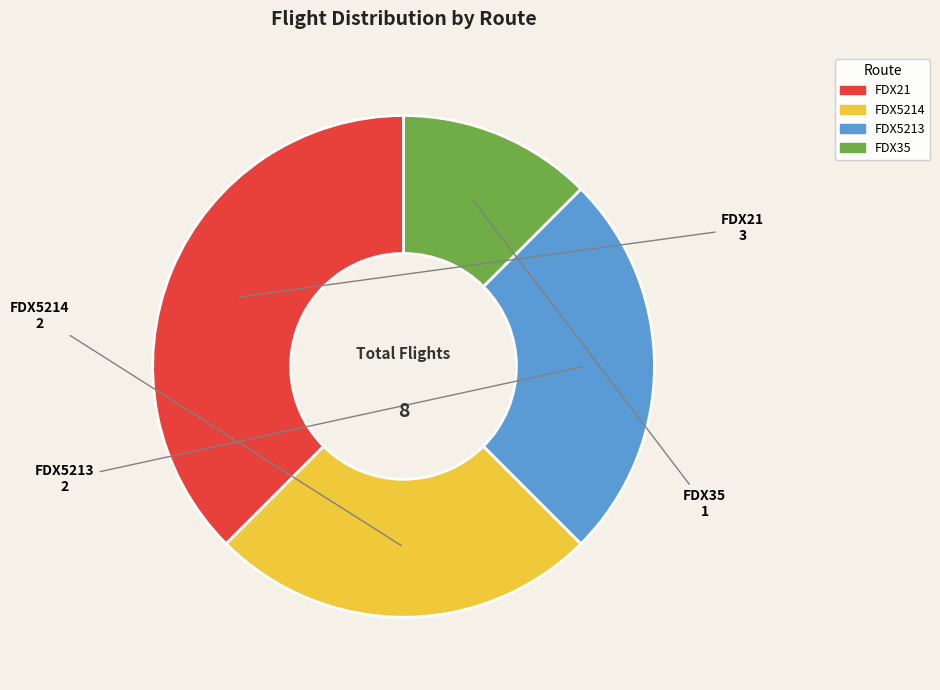

What is the ratio of the value at FDX35 to the value at FDX21?

0.3